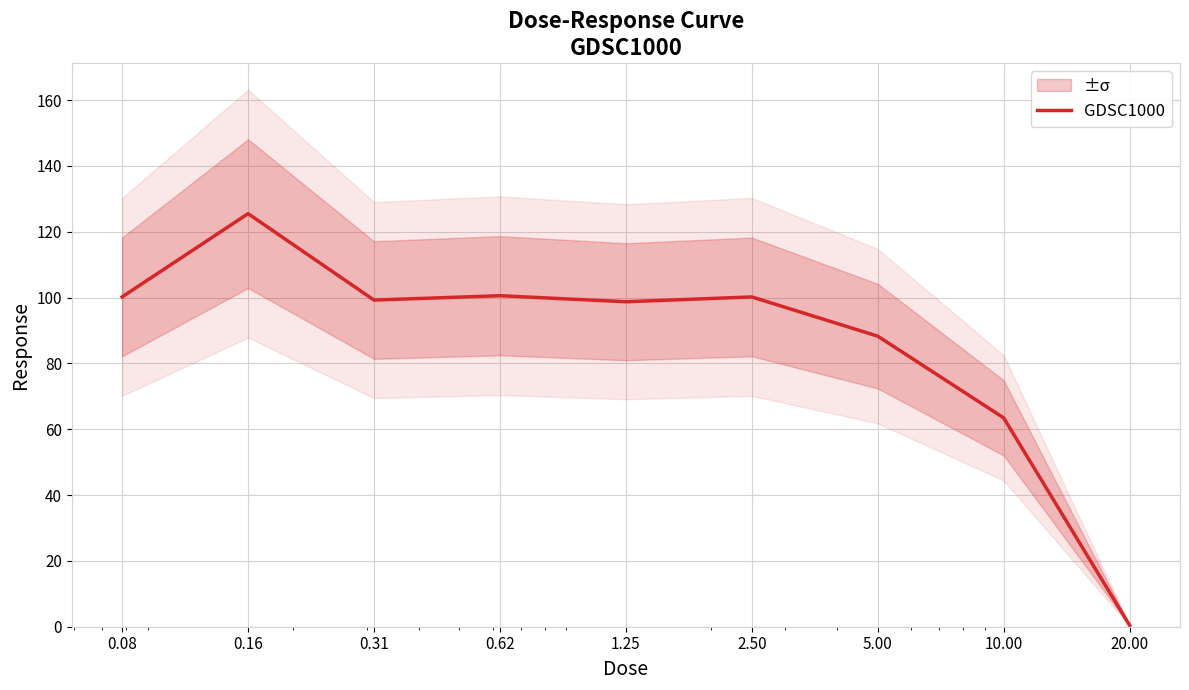

At which category does the data reach its first local peak?

0.16